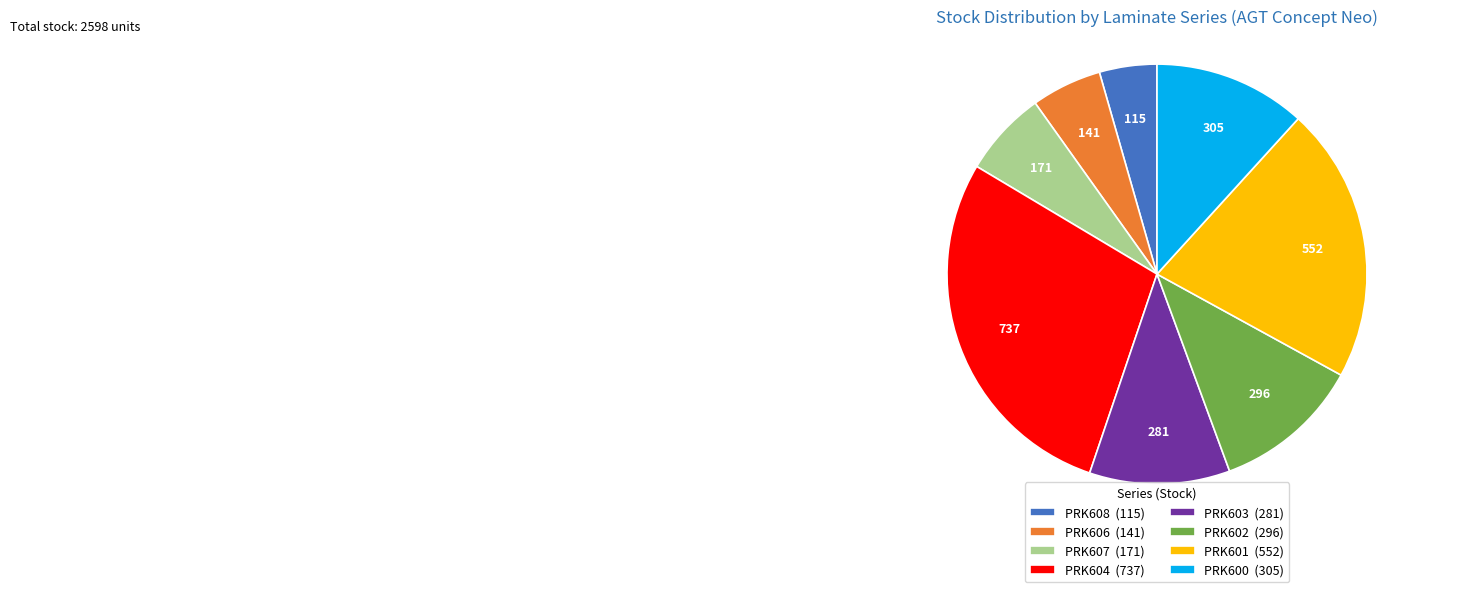

Which category has the smallest portion of the pie?

PRK608